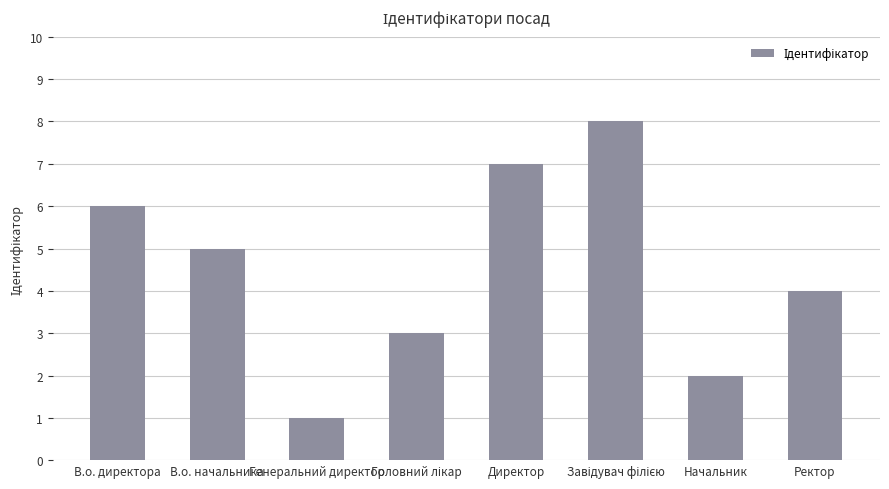

What position from the left is Начальник?

7